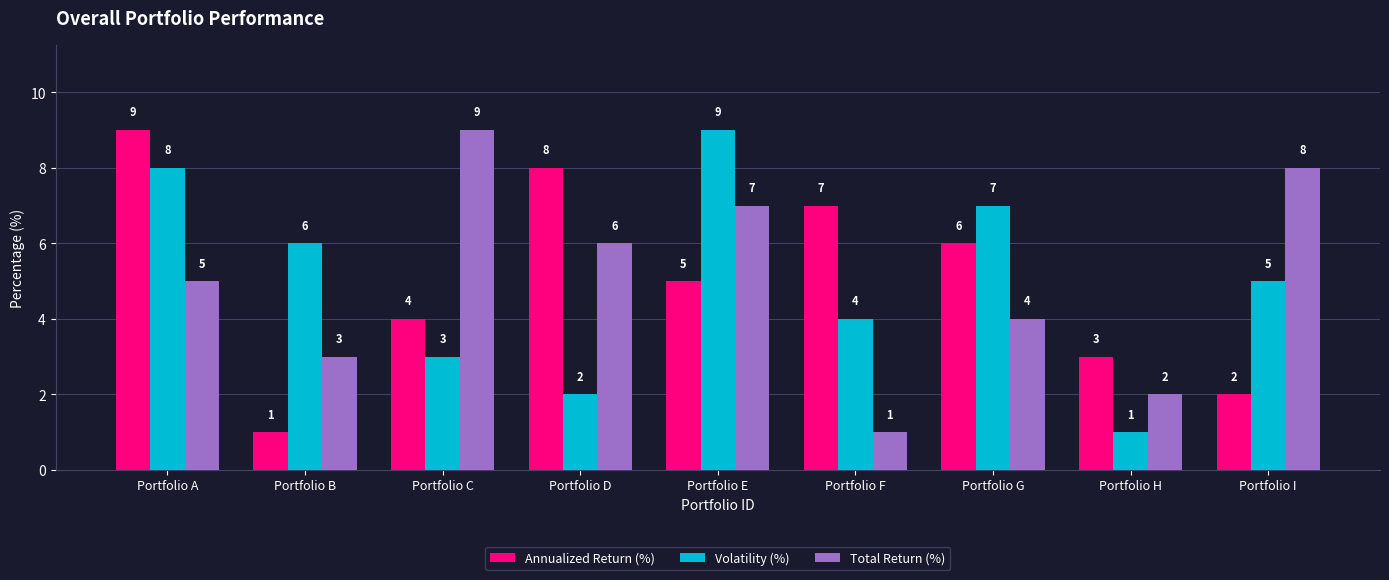

Count the number of data series in this chart.

3